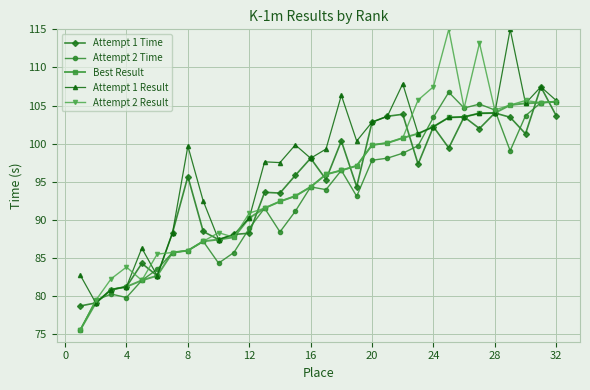

Which series has the widest spread of values?

Attempt 2 Result